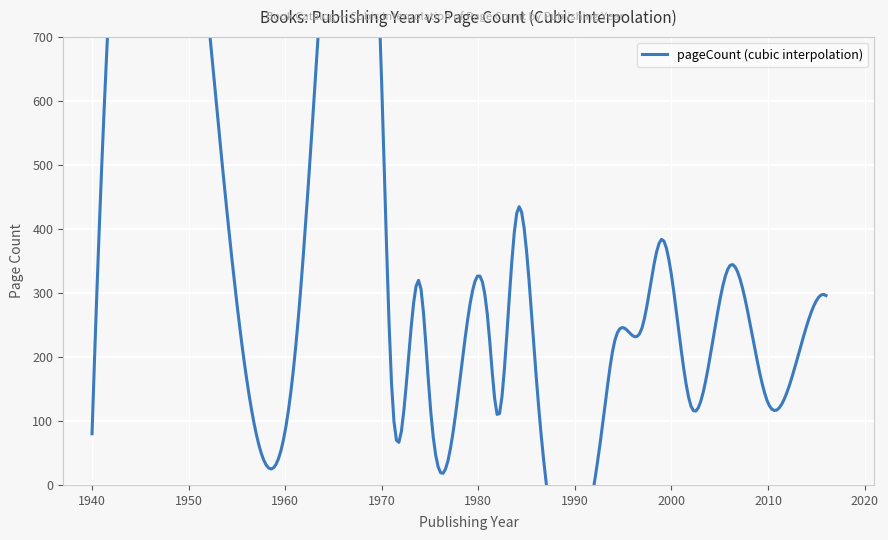

True or false: publishingYear and pageCount cross at least once.

False